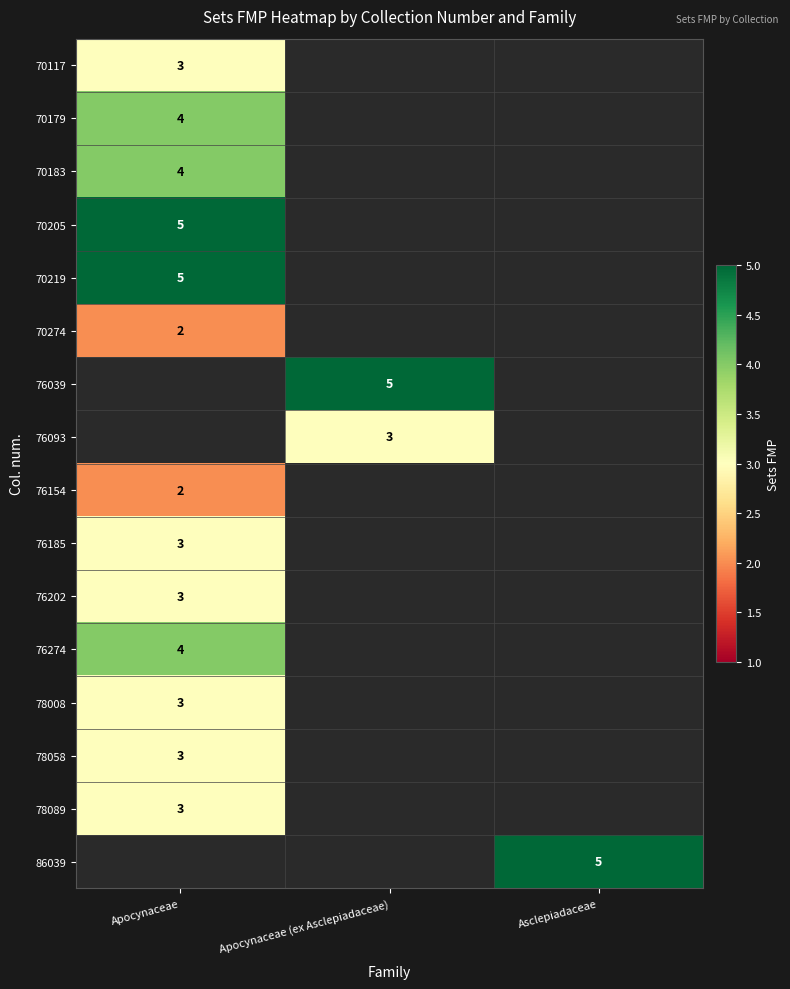

The 70205 series shows 5 at Apocynaceae. True or false?

True